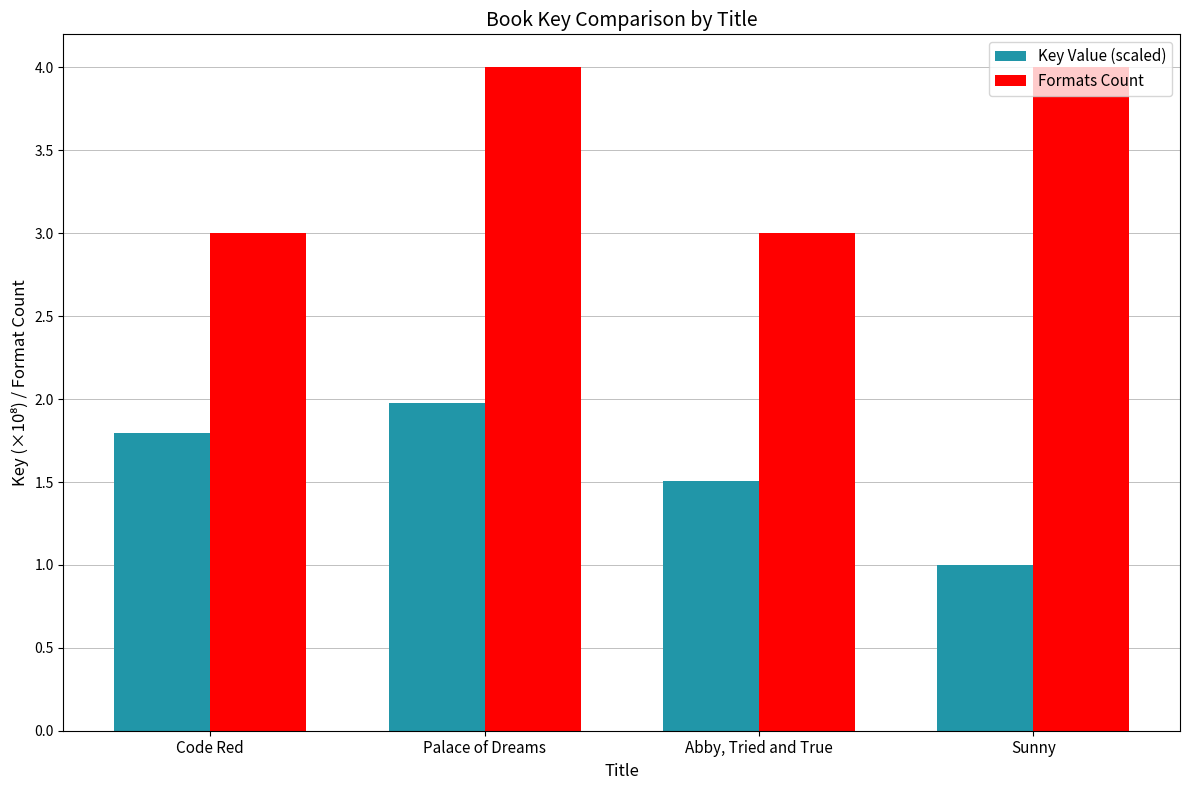

What is the highest value of the Key Value (scaled) series?

2.0